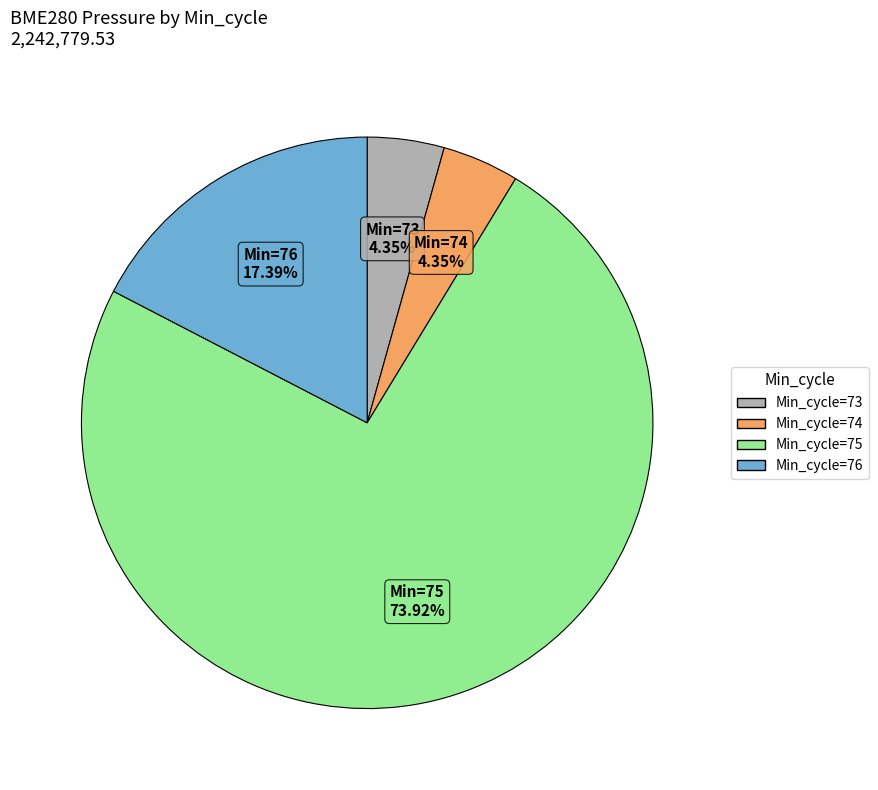

How many segments does this pie chart have?

4